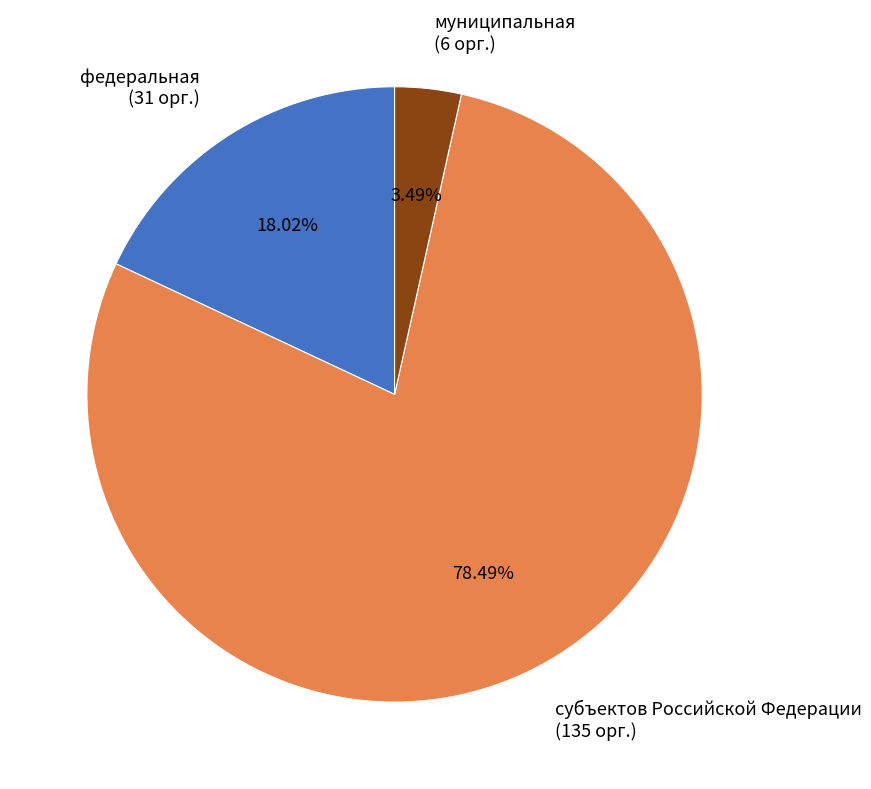

To the nearest percent, what portion does федеральная represent?

18%